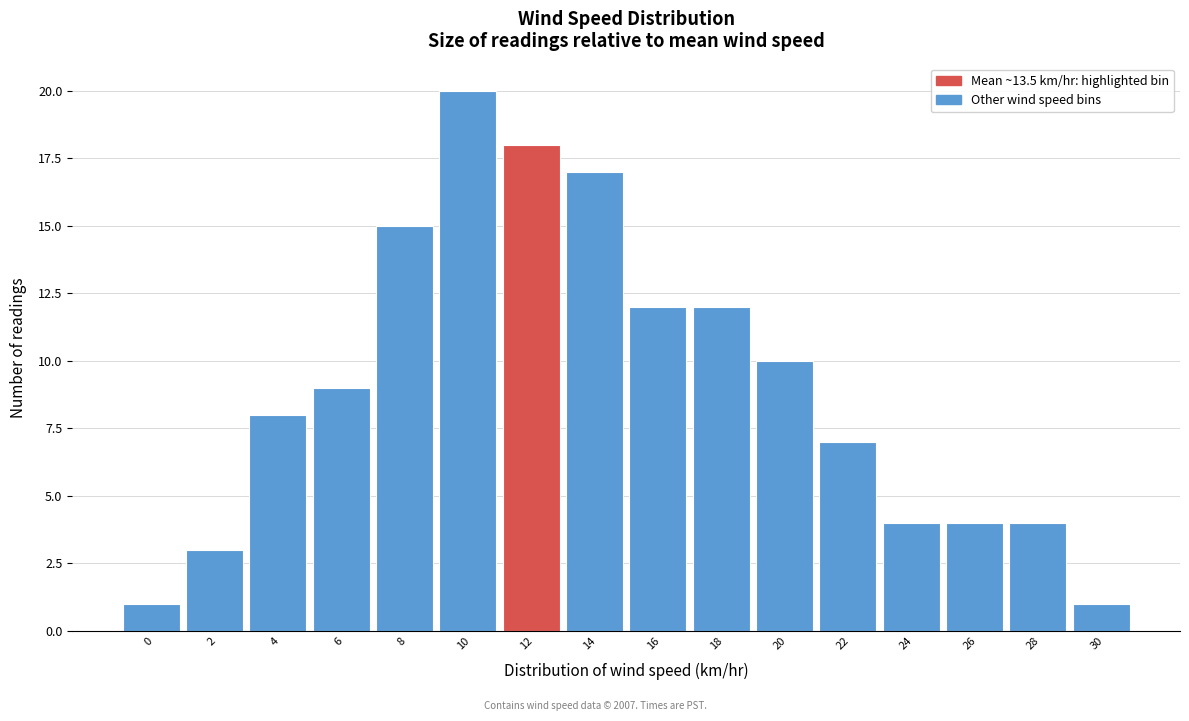

Reading right to left, transcribe all the data shown in this chart.

30=1	28=4	26=4	24=4	22=7	20=10	18=12	16=12	14=17	12=18	10=20	8=15	6=9	4=8	2=3	0=1